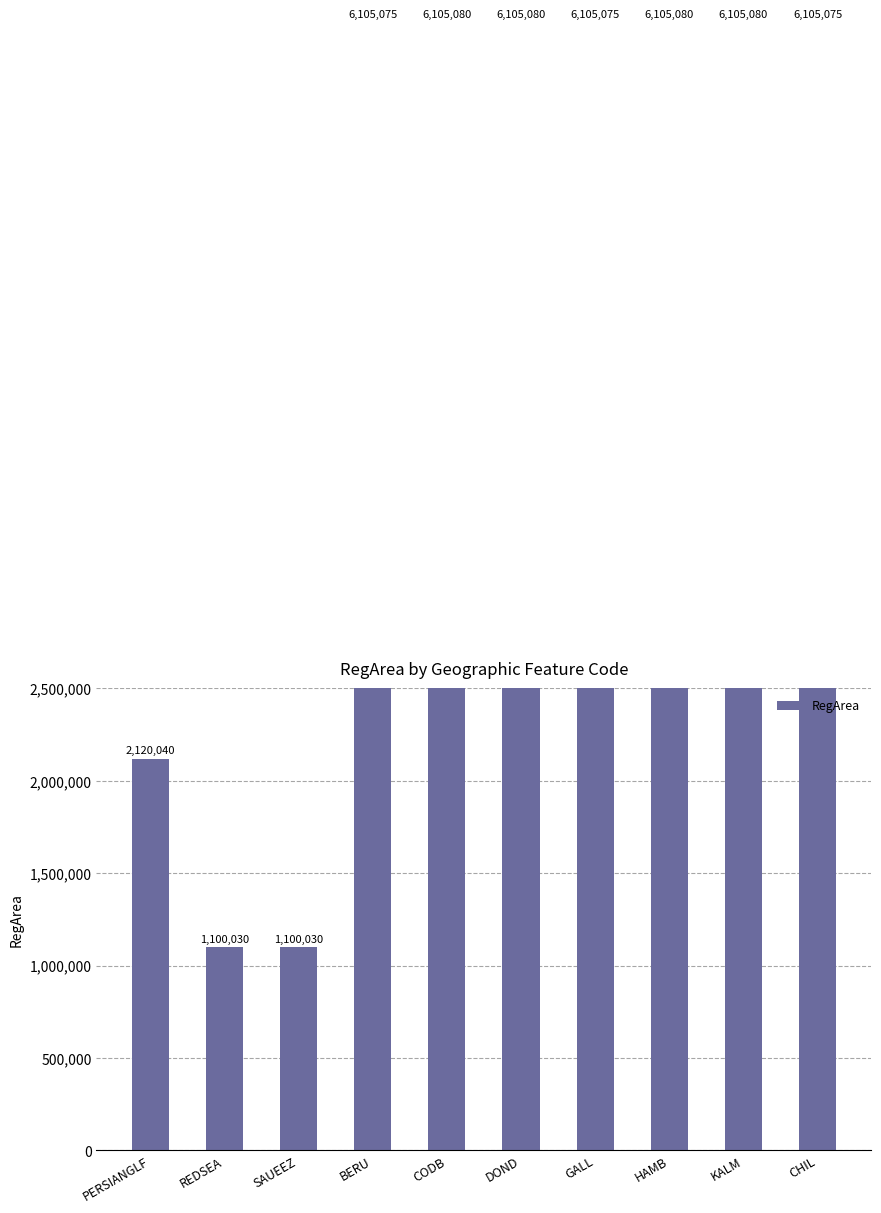

What is the difference between the maximum and minimum values?

5005050